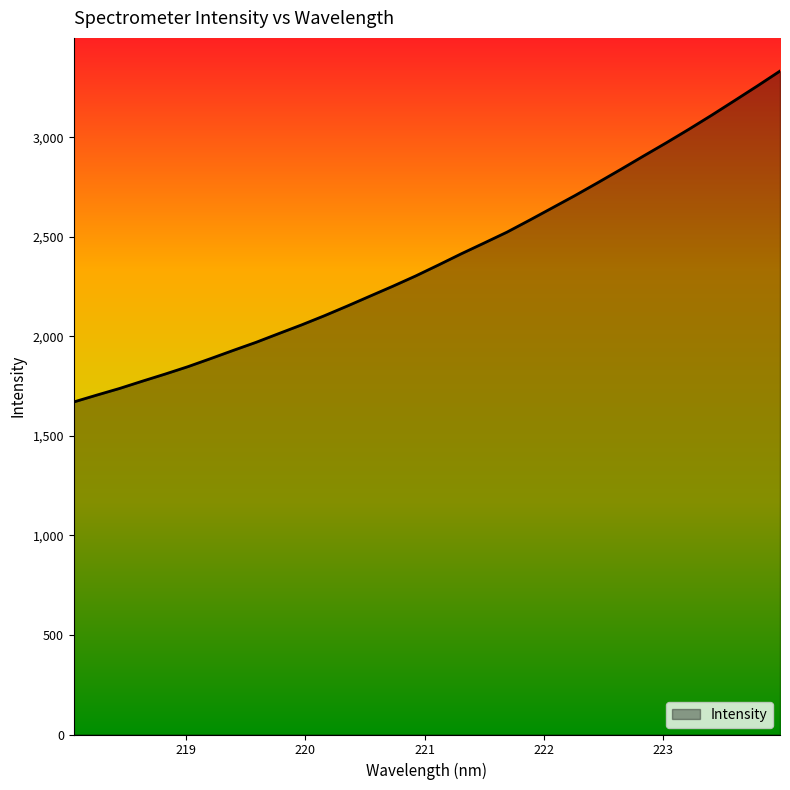

Does the chart display data point markers on the line(s)?

No